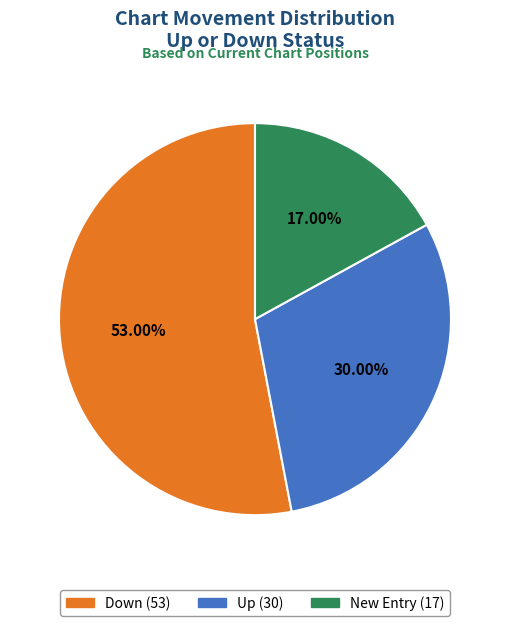

Is there a majority slice in this chart?

Yes